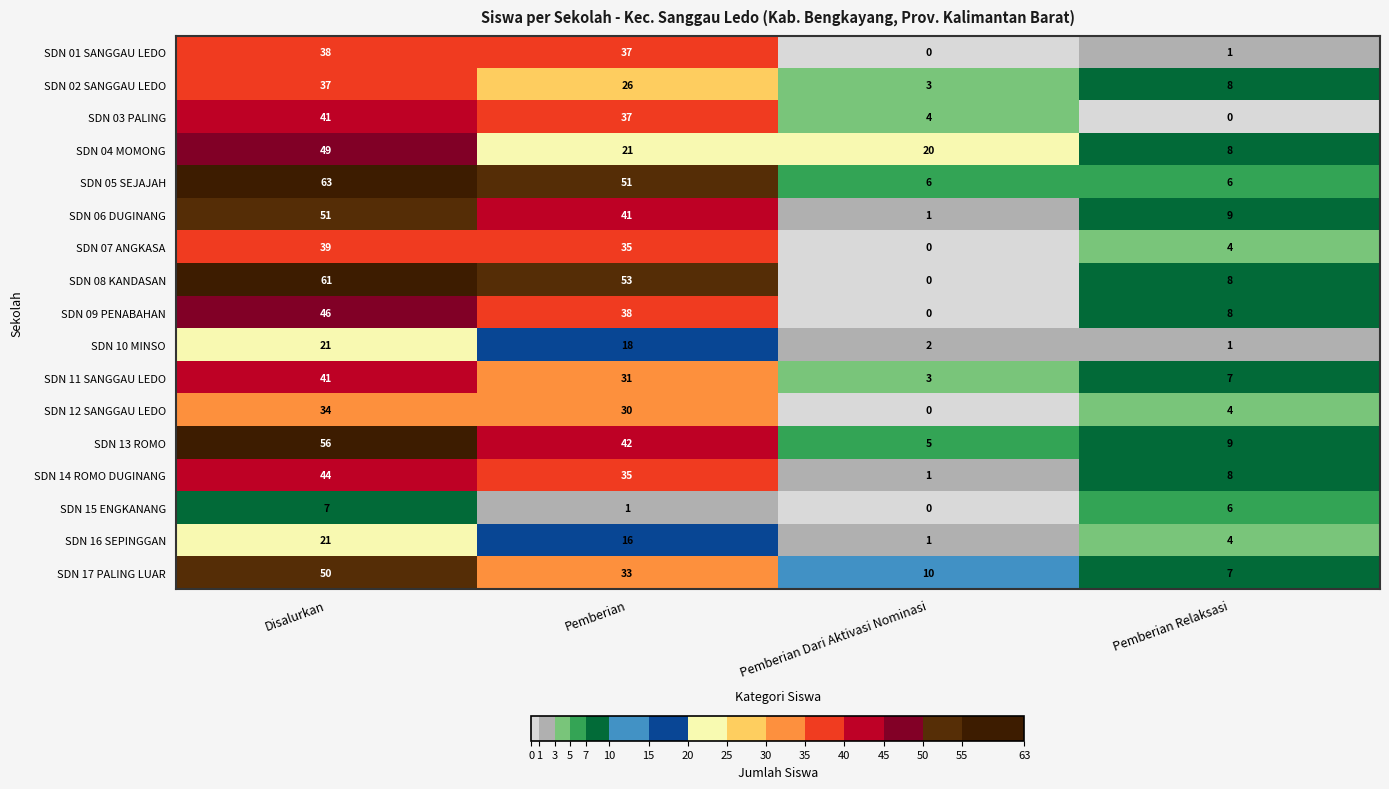

At which category does the chart reach its peak across all series?

Disalurkan